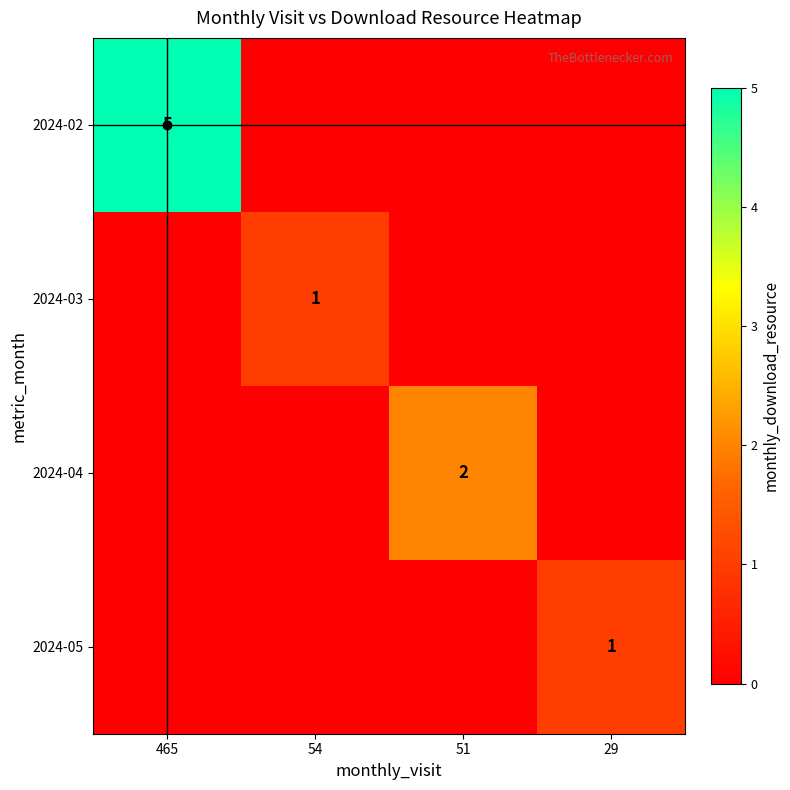

True or false: 2024-03 has a value of 1 at 54.

True